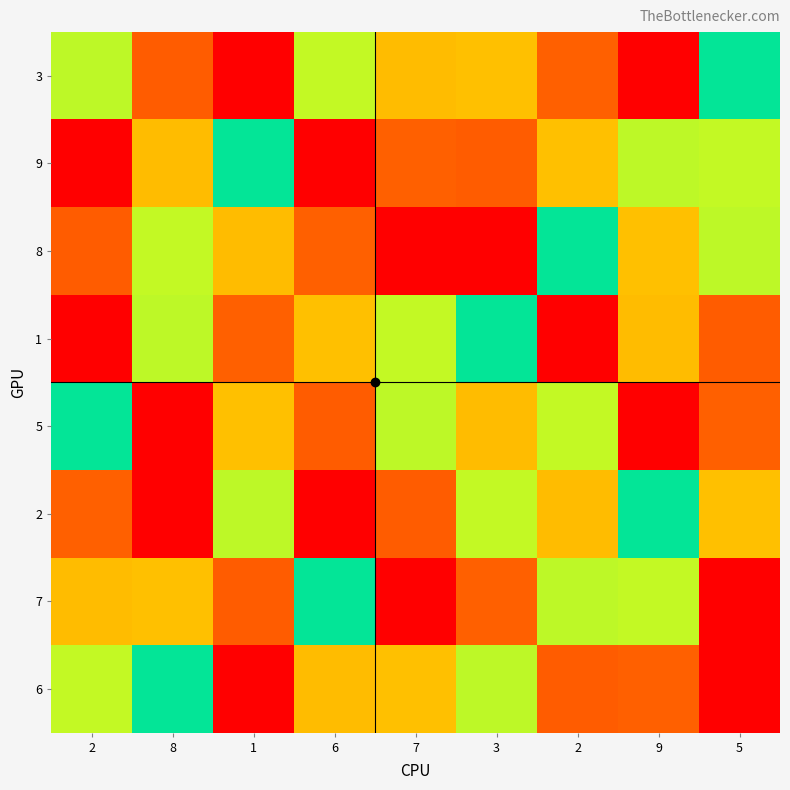

What is the total value across all series at 9?

37